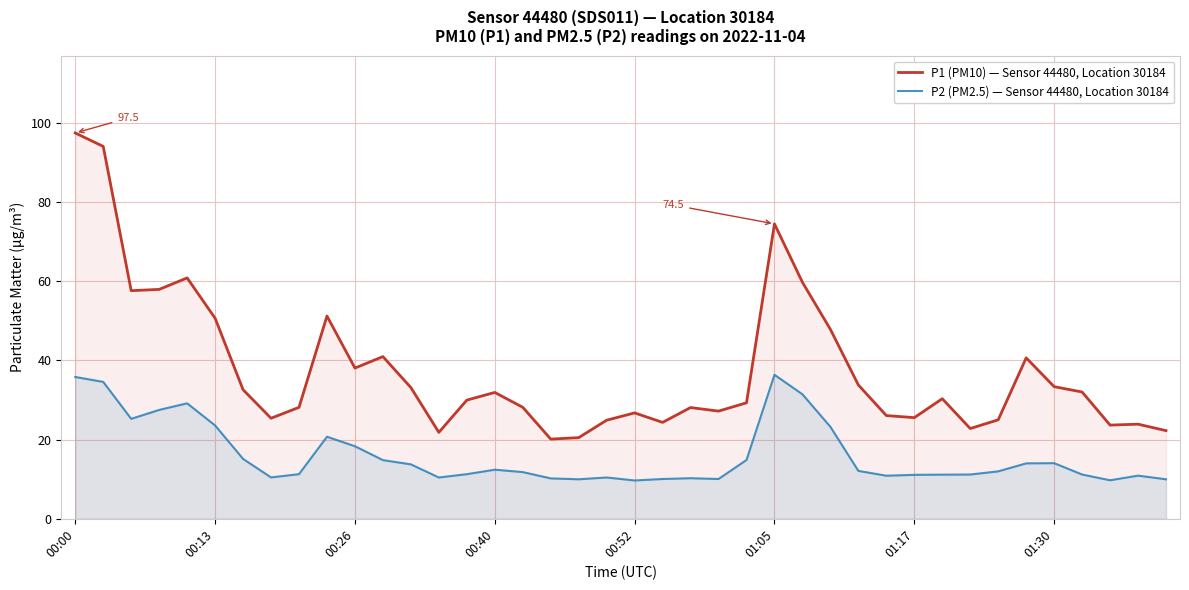

Which category has the highest value in the P1 (PM10) — Sensor 44480, Location 30184 series?

00:00